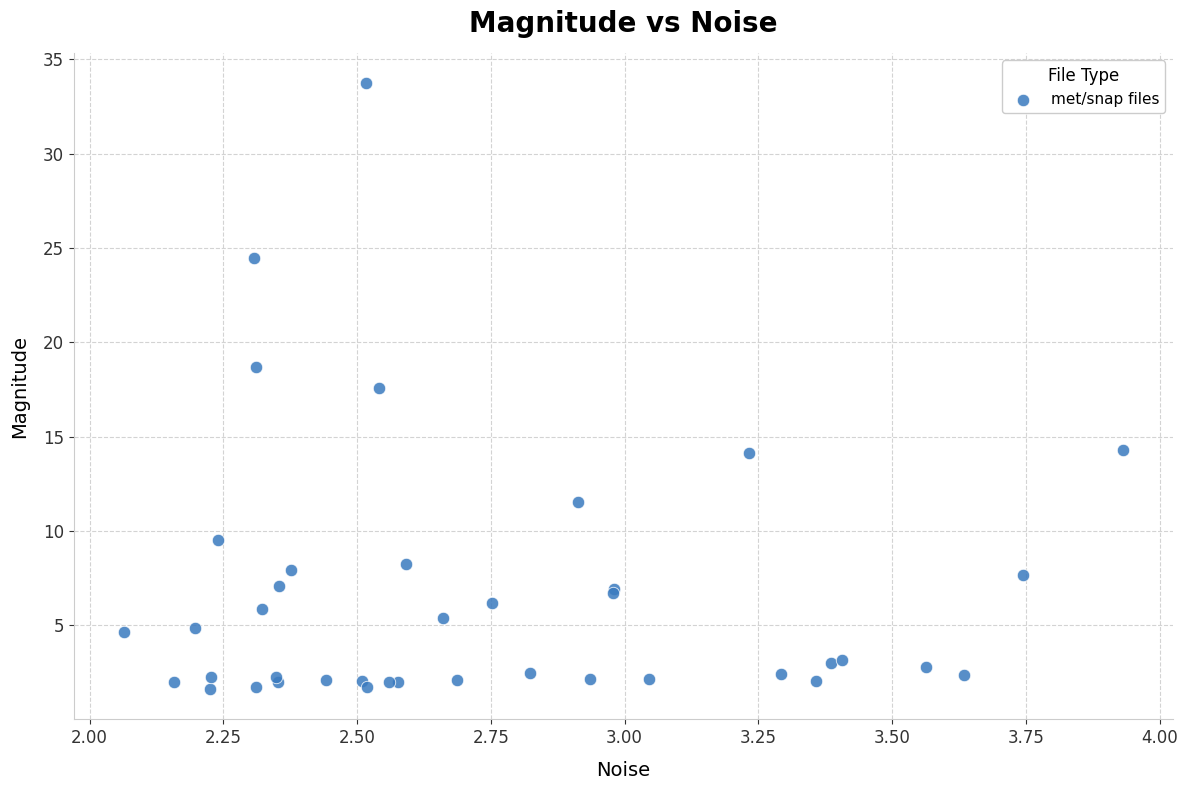

What Y value in the scatter plot is closest to 17?

17.6